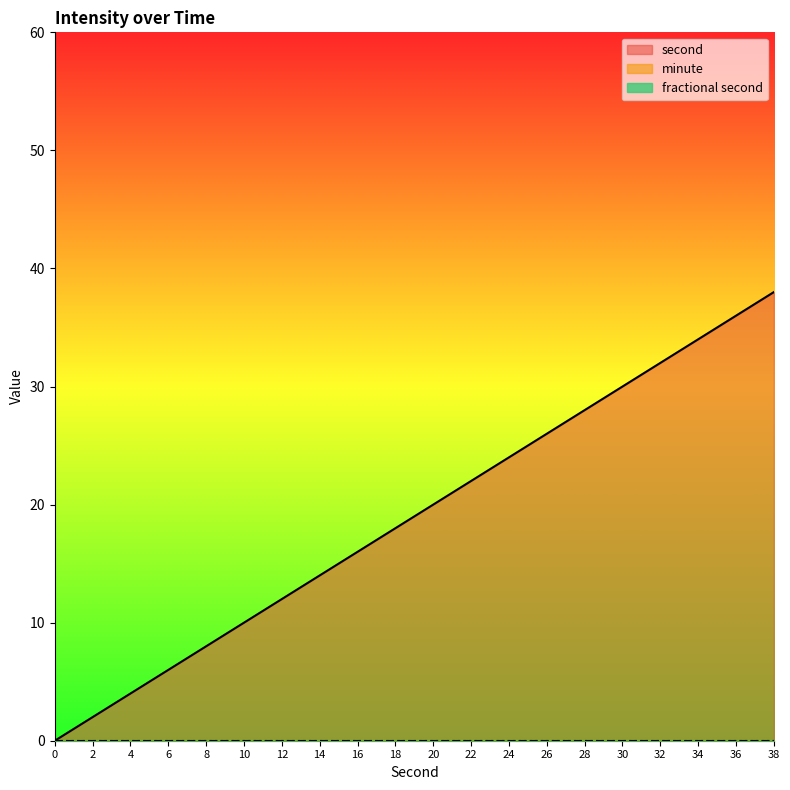

Is it true that second equals 17 at 10?

False